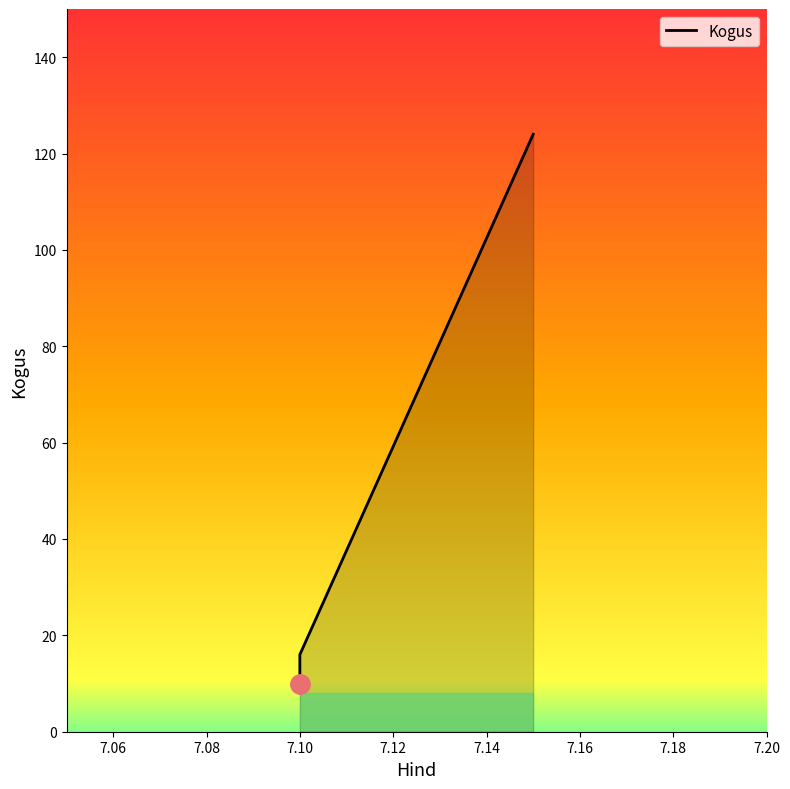

What is the maximum value shown in the chart?

124